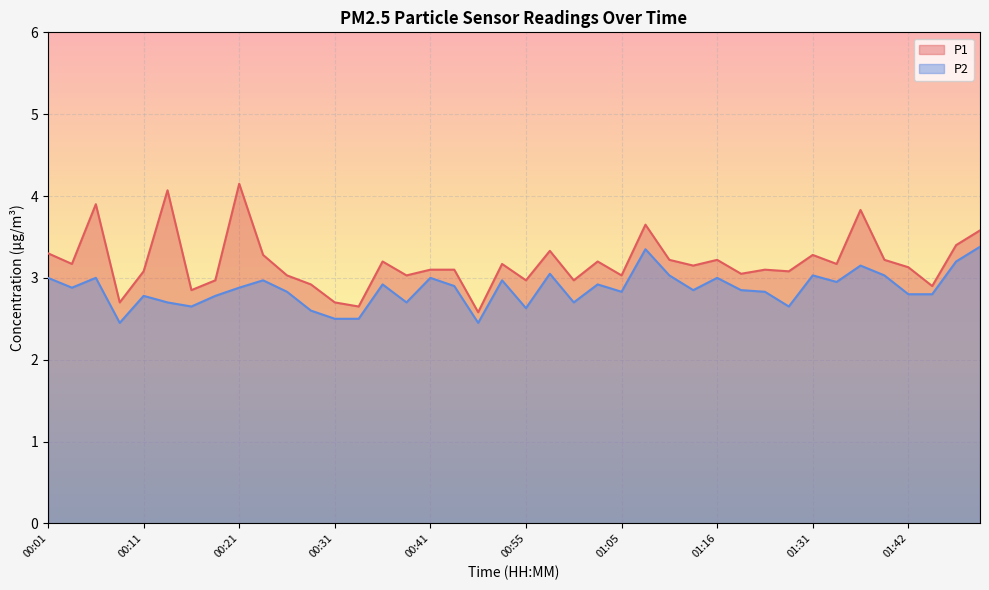

Rank the series by their maximum value, from lowest to highest.

P2, P1